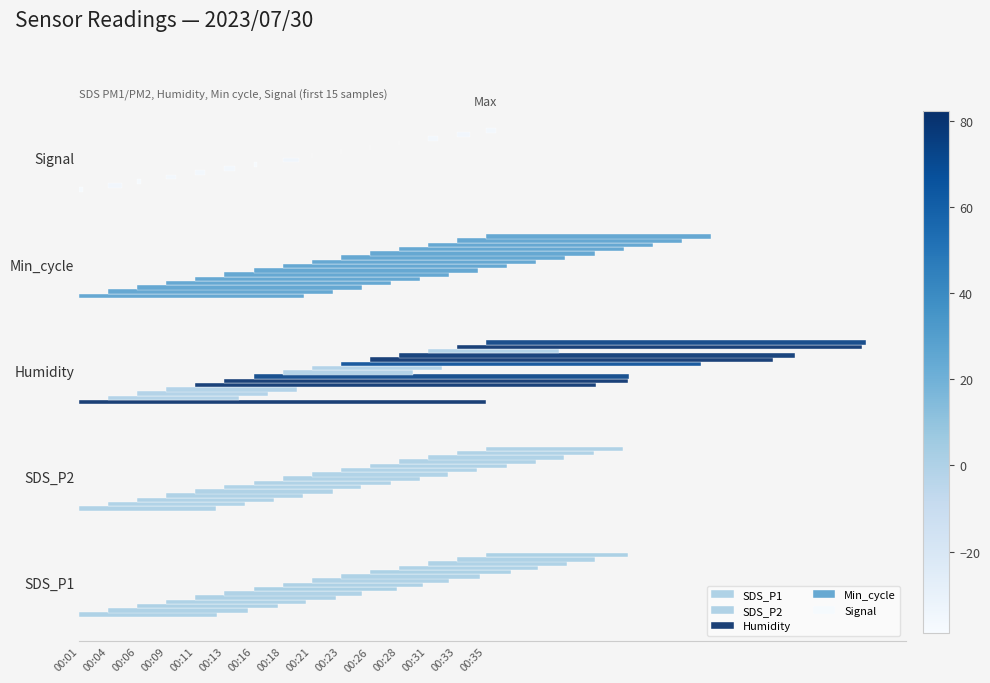

Does the chart contain any negative values?

No